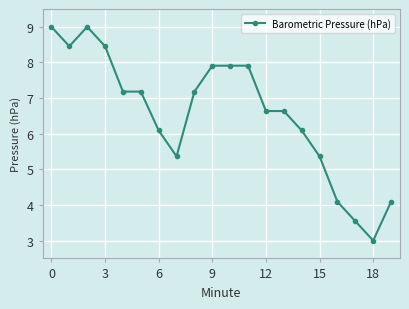

What is the smallest value displayed?

3.0